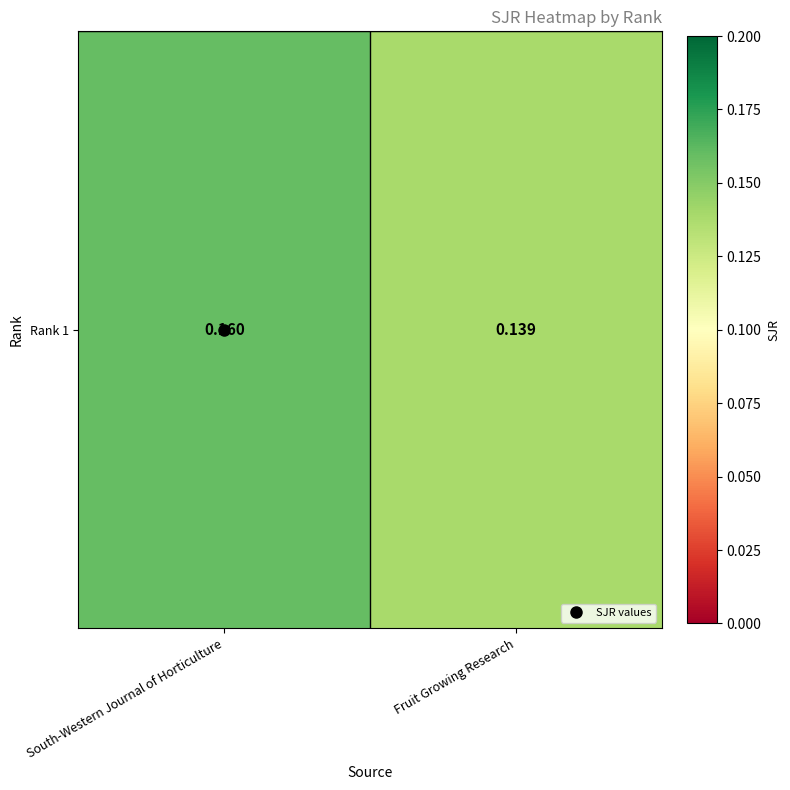

Which label corresponds to the smallest value in the chart?

Fruit Growing Research